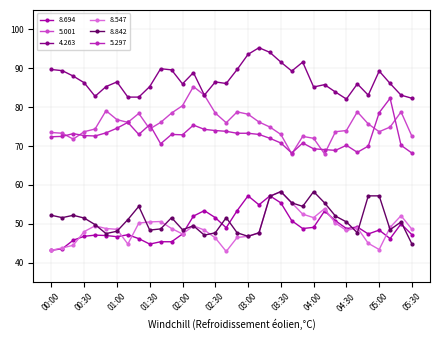

True or false: 8.694 has more than 2 points higher than both neighbors.

True